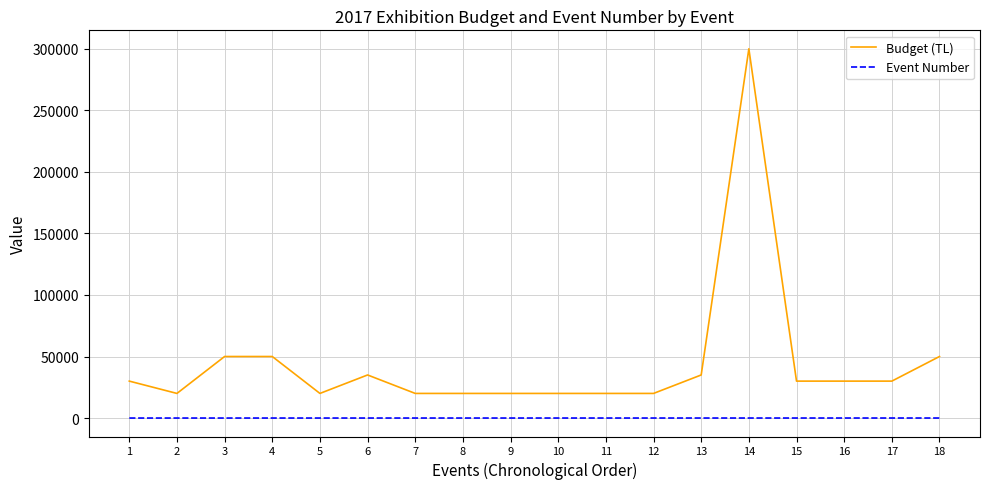

How many lines are shown in the chart?

2